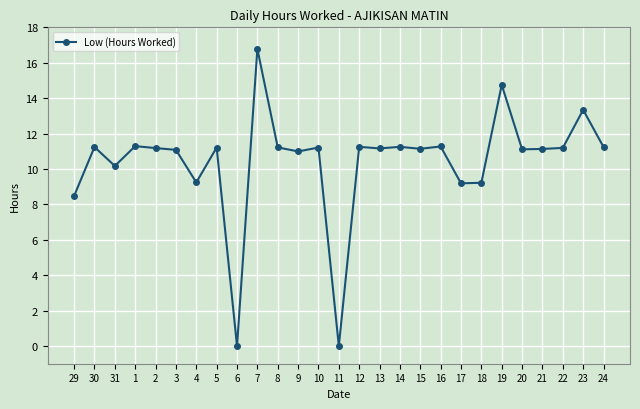

What is the approximate value at 17?

9.2